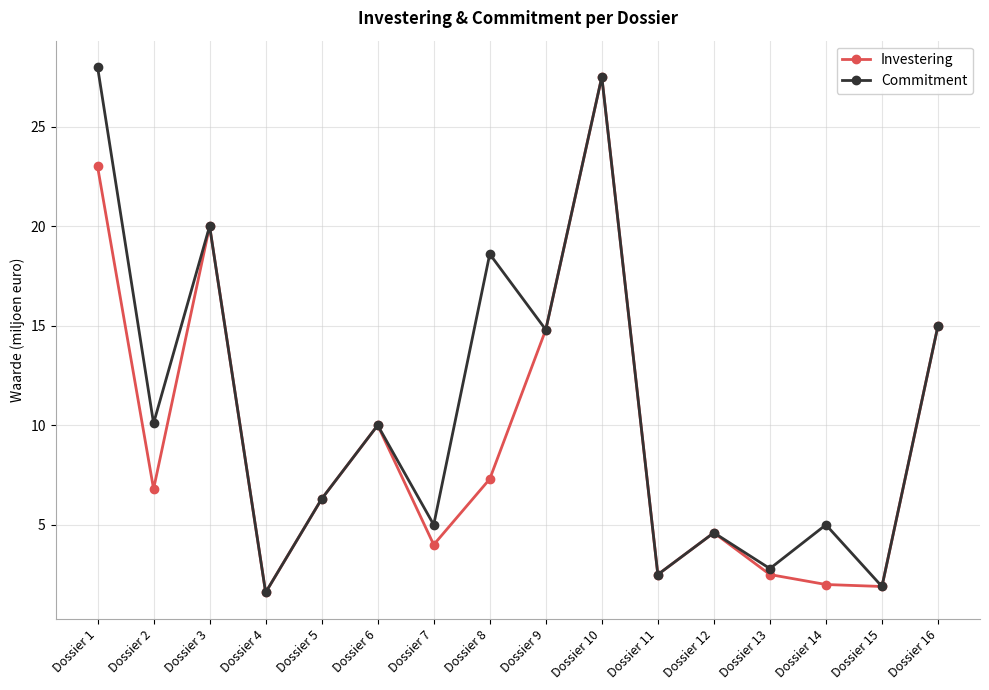

What is the sum of all Commitment values?

173.7